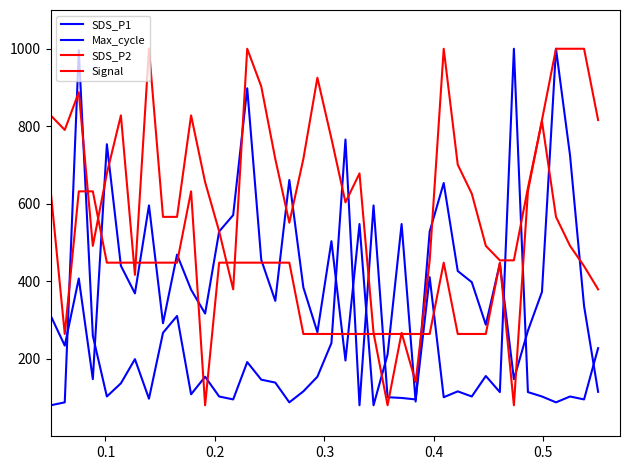

How many lines are shown in the chart?

4